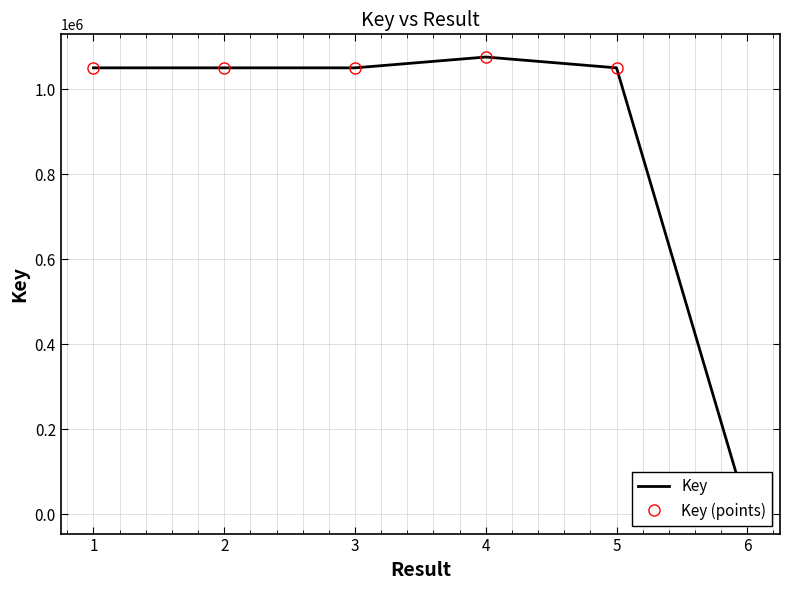

Rank the categories by Key value from lowest to highest.

6, 3, 5, 1, 2, 4